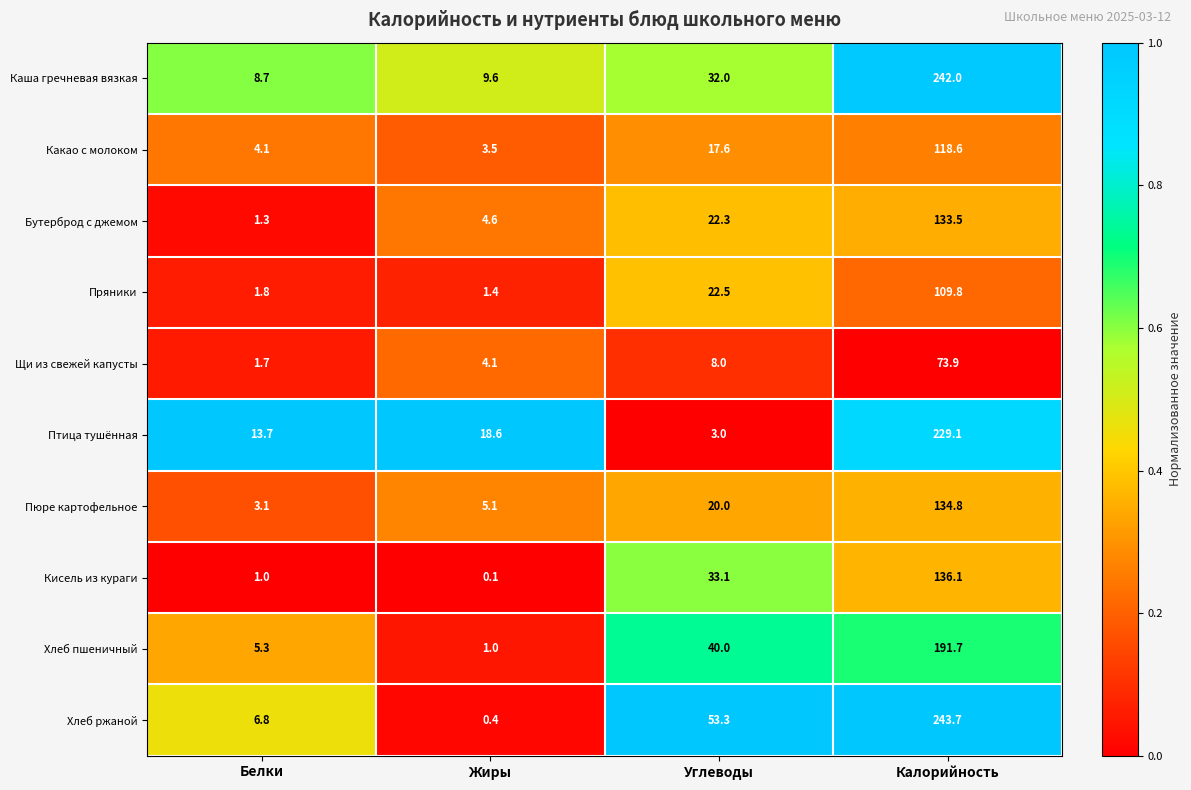

What is the difference between the second highest and second lowest values in the Кисель из кураги series?

32.1